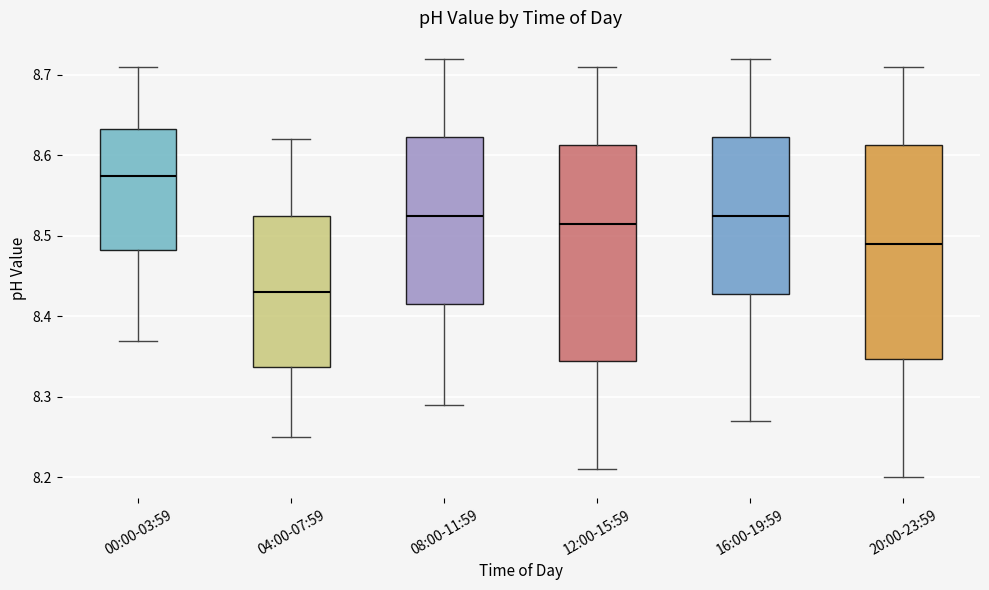

Reading left to right, transcribe this box plot: for each box, give where its median line is, the range the box spans, and where its two whiskers end, as read against the y-axis. The values are not printed on the chart, so give them approximately, as read against the axis.

00:00-03:59: median 8.58, box 8.48 to 8.63, whiskers 8.37 to 8.71
04:00-07:59: median 8.43, box 8.34 to 8.53, whiskers 8.25 to 8.62
08:00-11:59: median 8.53, box 8.42 to 8.62, whiskers 8.29 to 8.72
12:00-15:59: median 8.52, box 8.35 to 8.61, whiskers 8.21 to 8.71
16:00-19:59: median 8.53, box 8.43 to 8.62, whiskers 8.27 to 8.72
20:00-23:59: median 8.49, box 8.35 to 8.61, whiskers 8.20 to 8.71